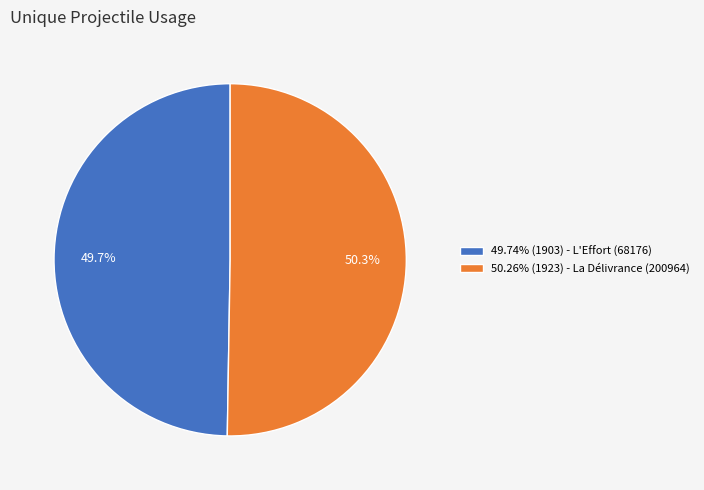

What is the ratio of the value at 49.74% (1903) - L'Effort (68176) to the value at 50.26% (1923) - La Délivrance (200964)?

1.0